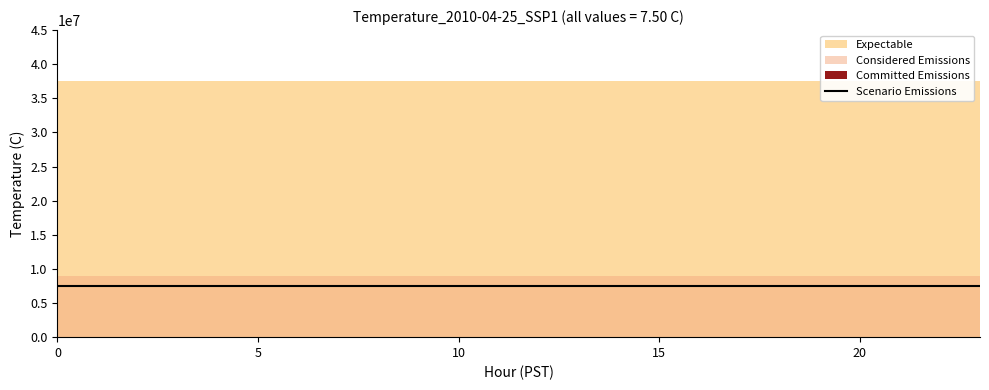

True or false: Considered Emissions and Expectable intersect in this chart.

False